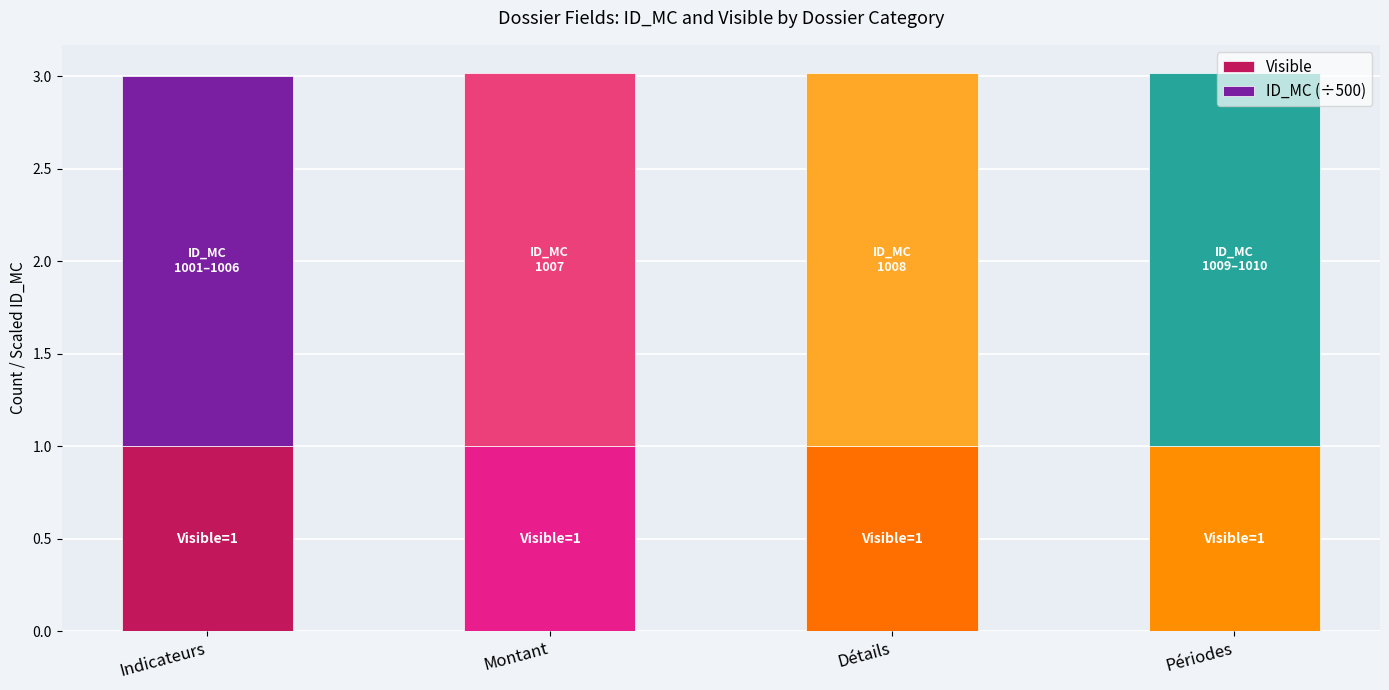

How many distinct data groups are displayed?

2